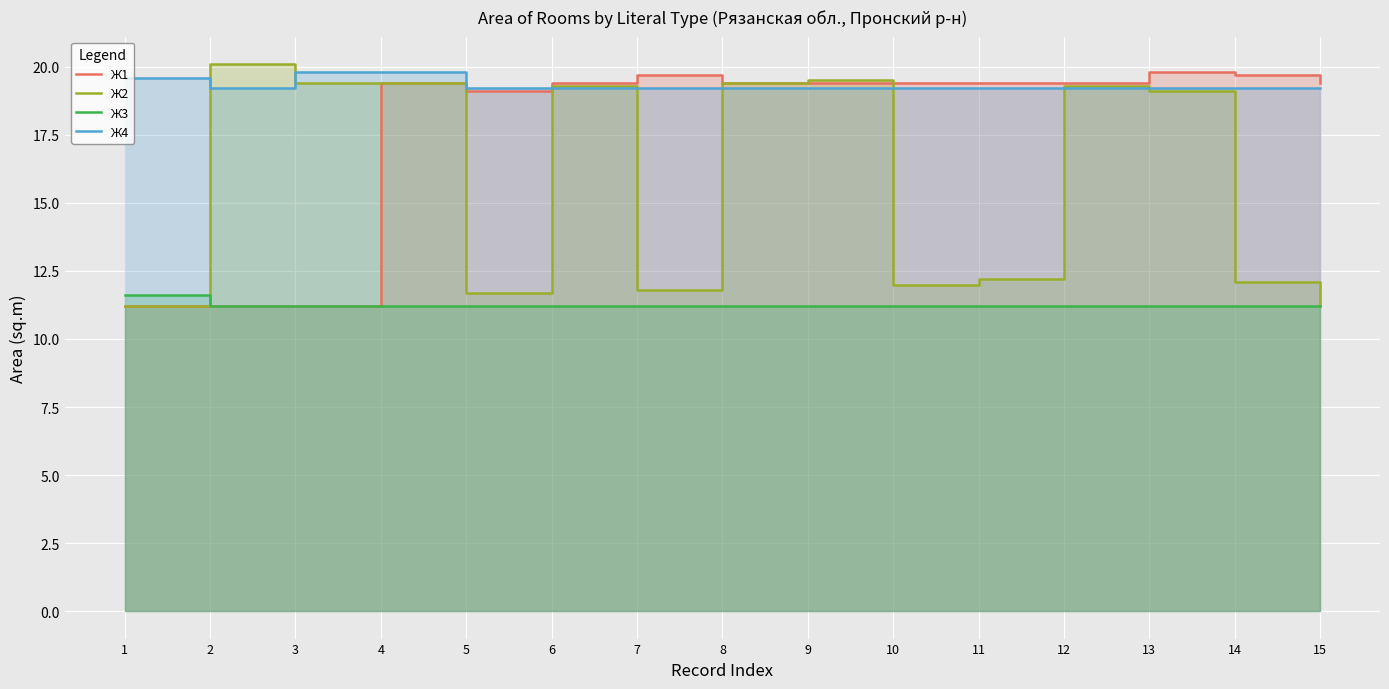

Is the value of Ж3 at 10 greater than the value of Ж4 at 15?

No